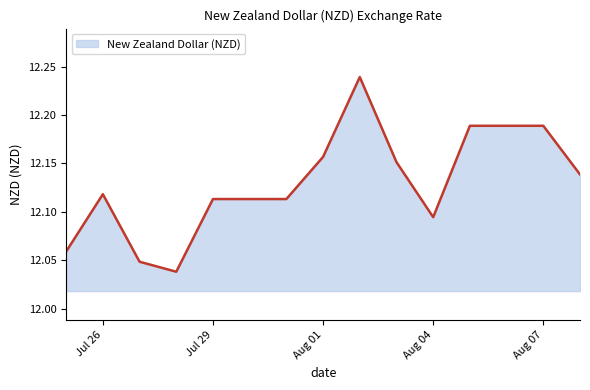

Reading left to right, extract all data points from this chart.

12.1	12.1	12.0	12.0	12.1	12.1	12.1	12.2	12.2	12.2	12.1	12.2	12.2	12.2	12.1